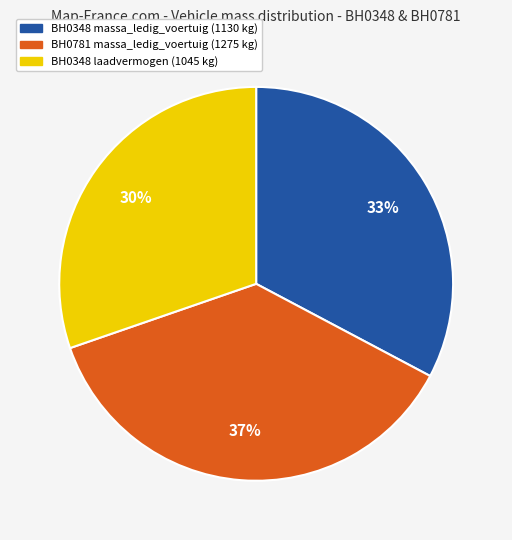

Which category has the biggest portion of the pie?

BH0781 massa_ledig_voertuig (1275 kg)